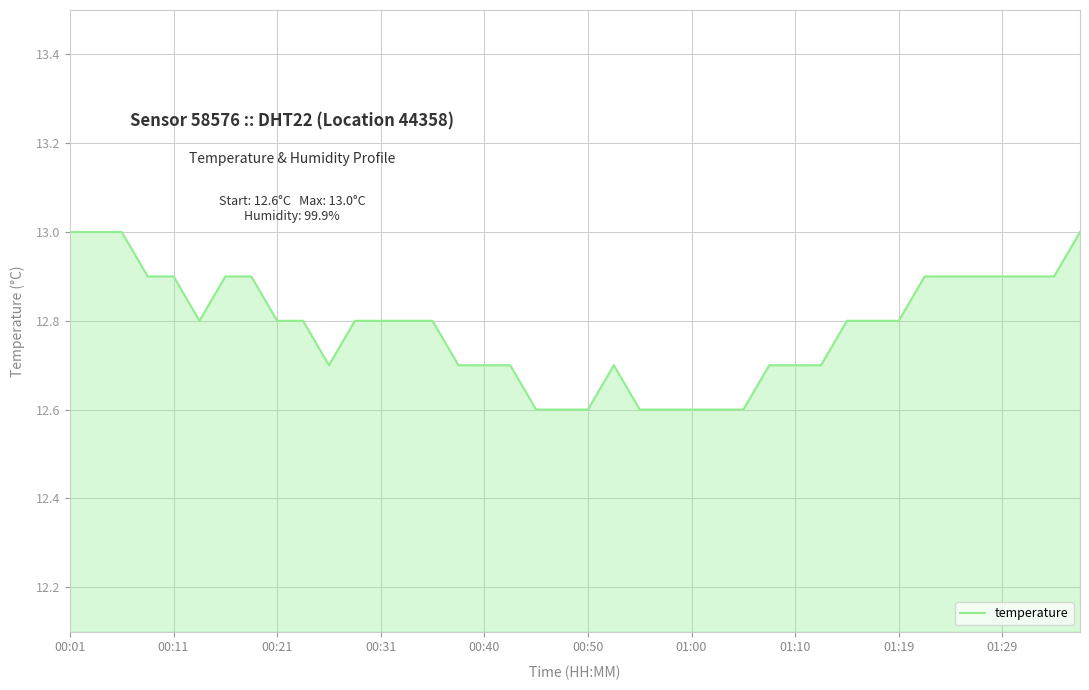

What is the difference between the maximum and minimum values?

0.4